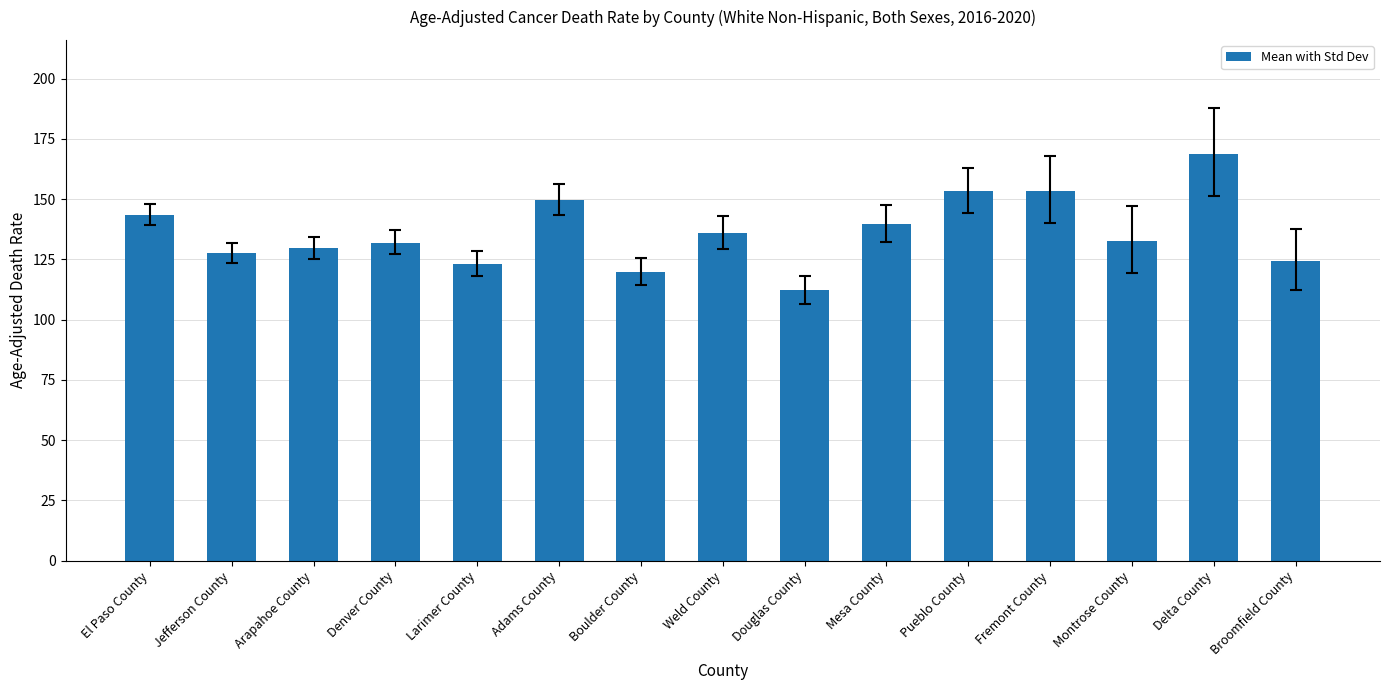

What is the approximate value at El Paso County?

143.6